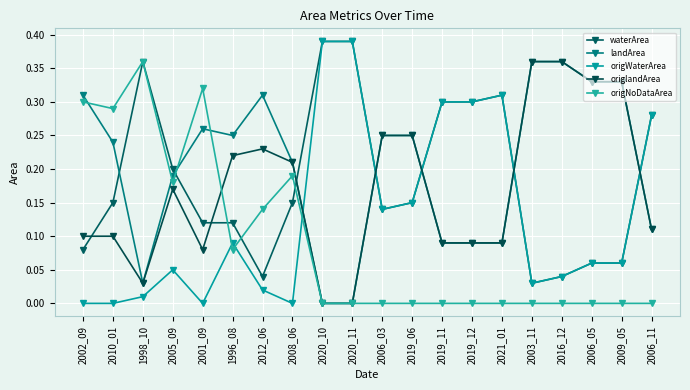

True or false: origlandArea and origNoDataArea cross at least once.

True